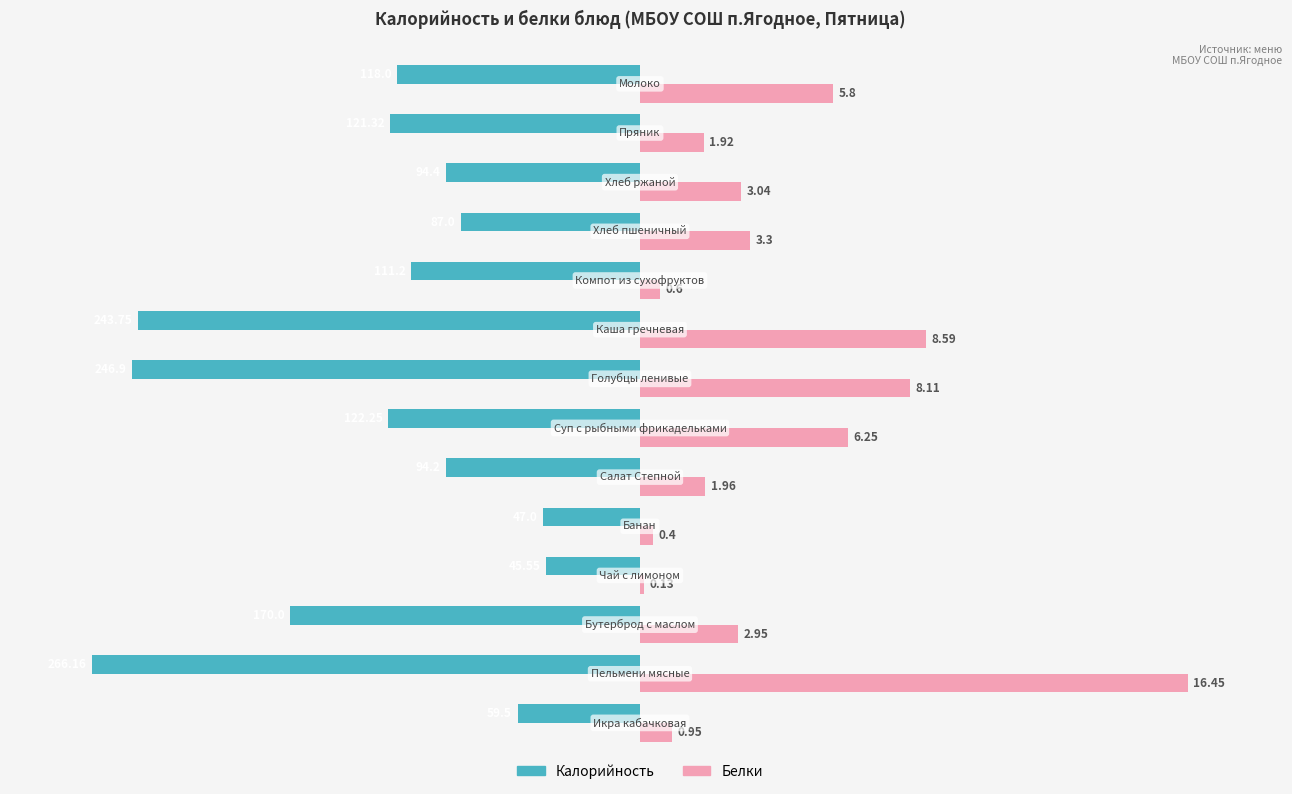

What are all the series names shown in the legend?

Калорийность, Белки